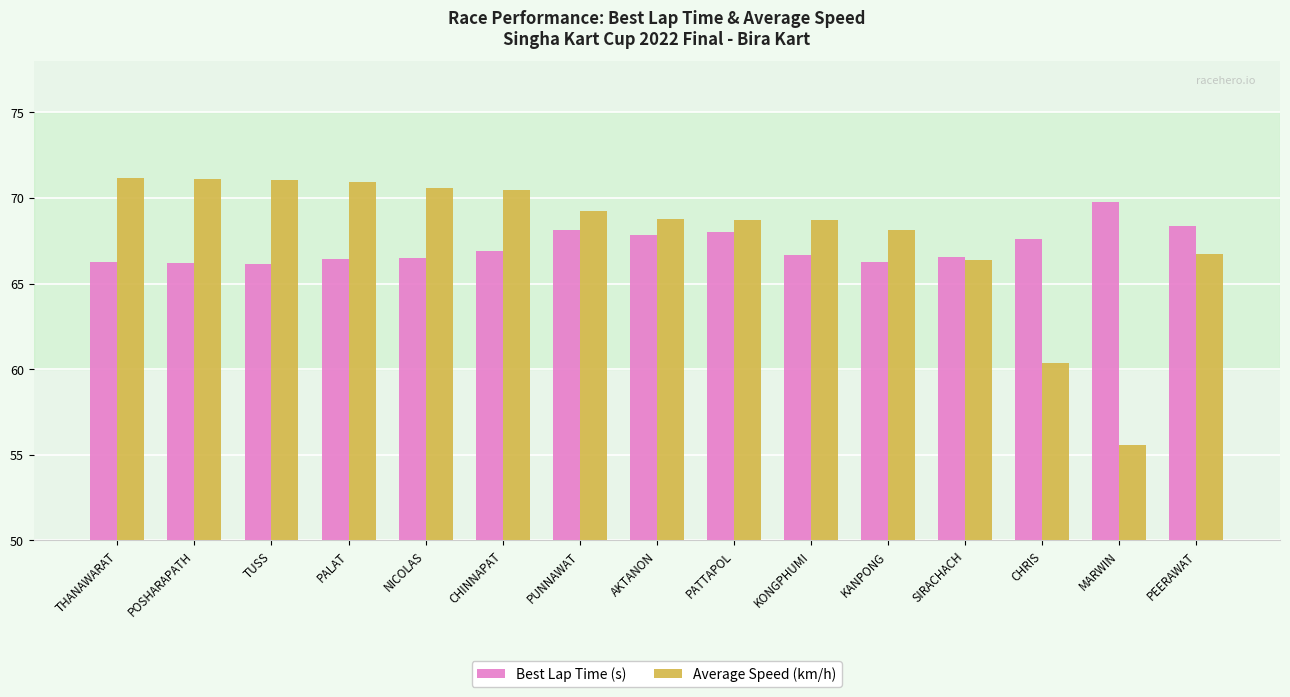

Count the number of categories in the chart.

15